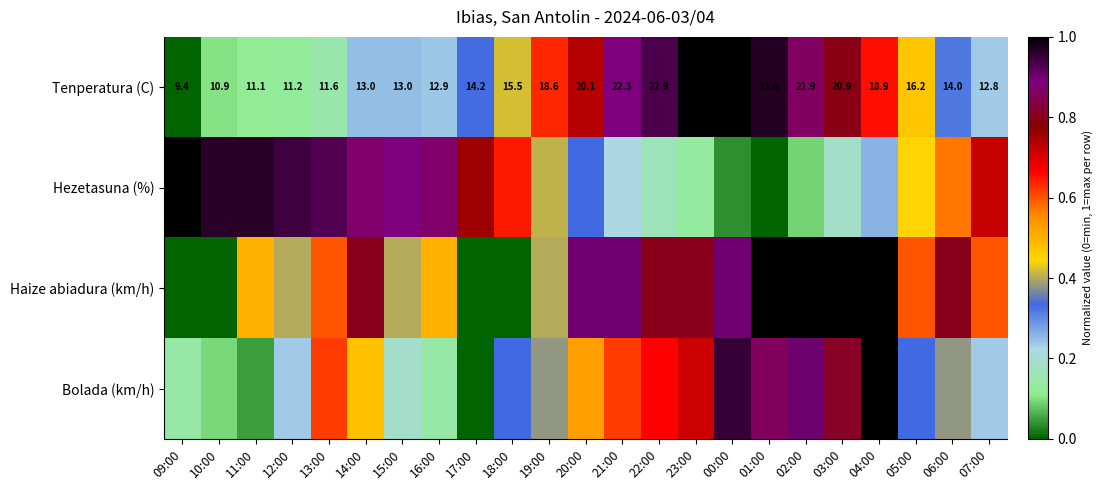

Rank the series by their average value, from lowest to highest.

Bolada (km/h), Tenperatura (C), Hezetasuna (%), Haize abiadura (km/h)